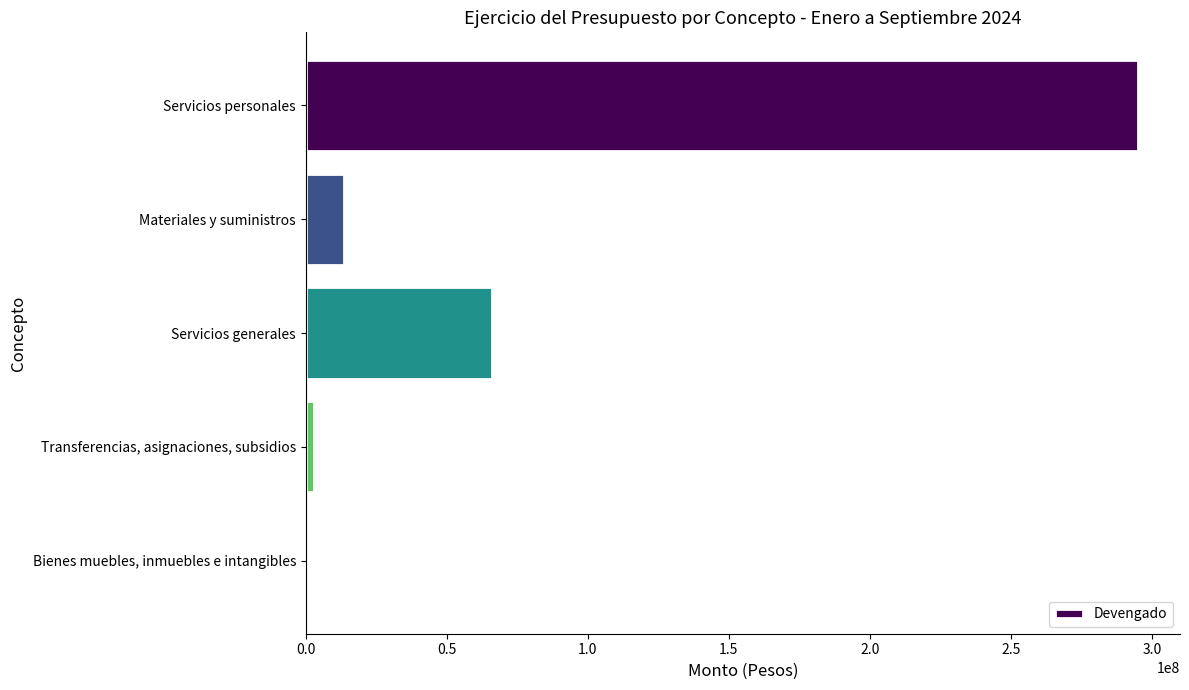

Count the number of categories in the chart.

5